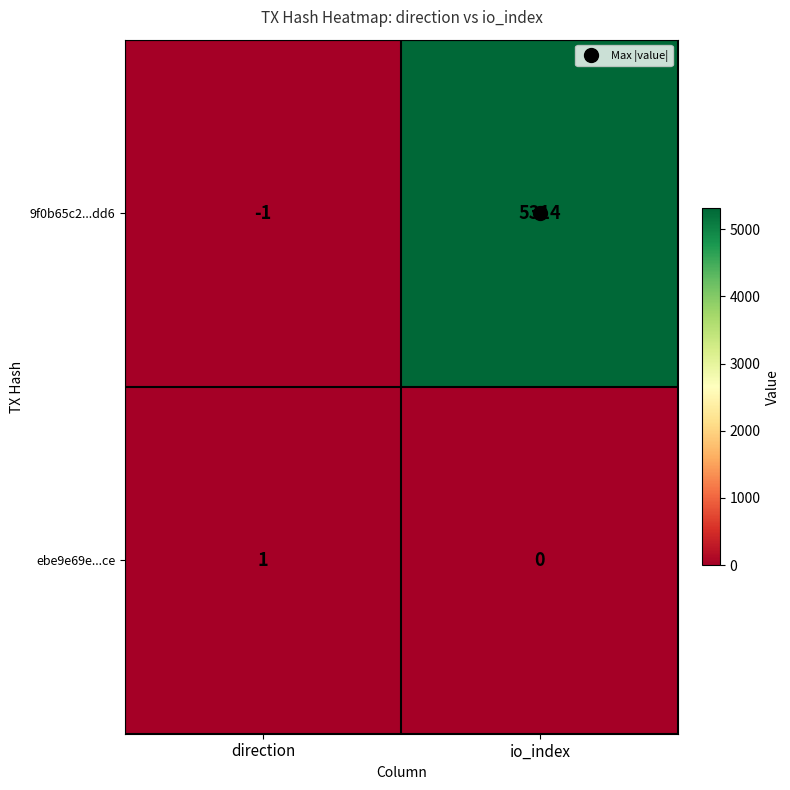

At io_index, list the series in order from largest to smallest.

9f0b65c2...dd6, ebe9e69e...ce